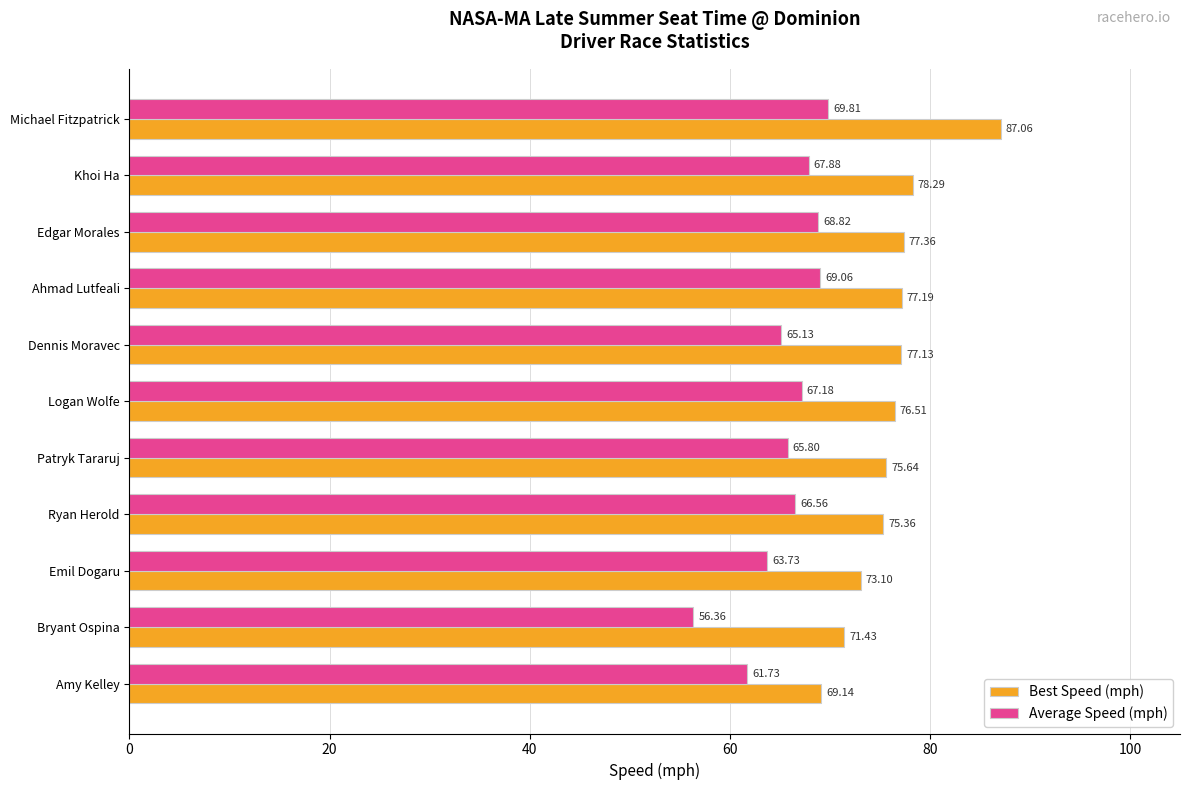

List the series in order of their peak value, lowest first.

Average Speed (mph), Best Speed (mph)